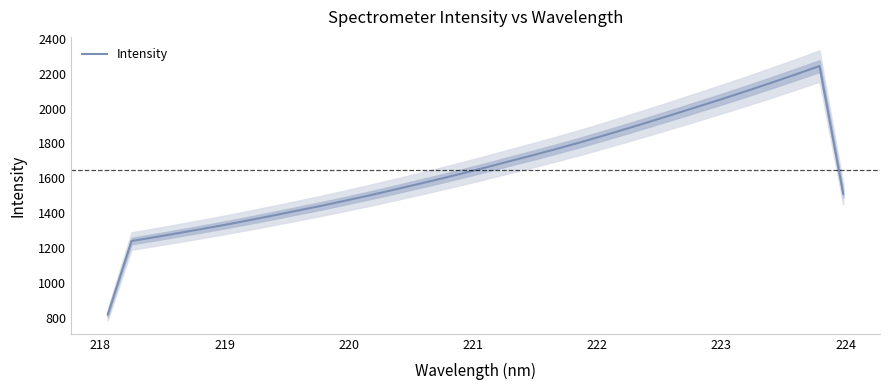

What is the lowest value of the Intensity series?

820.1